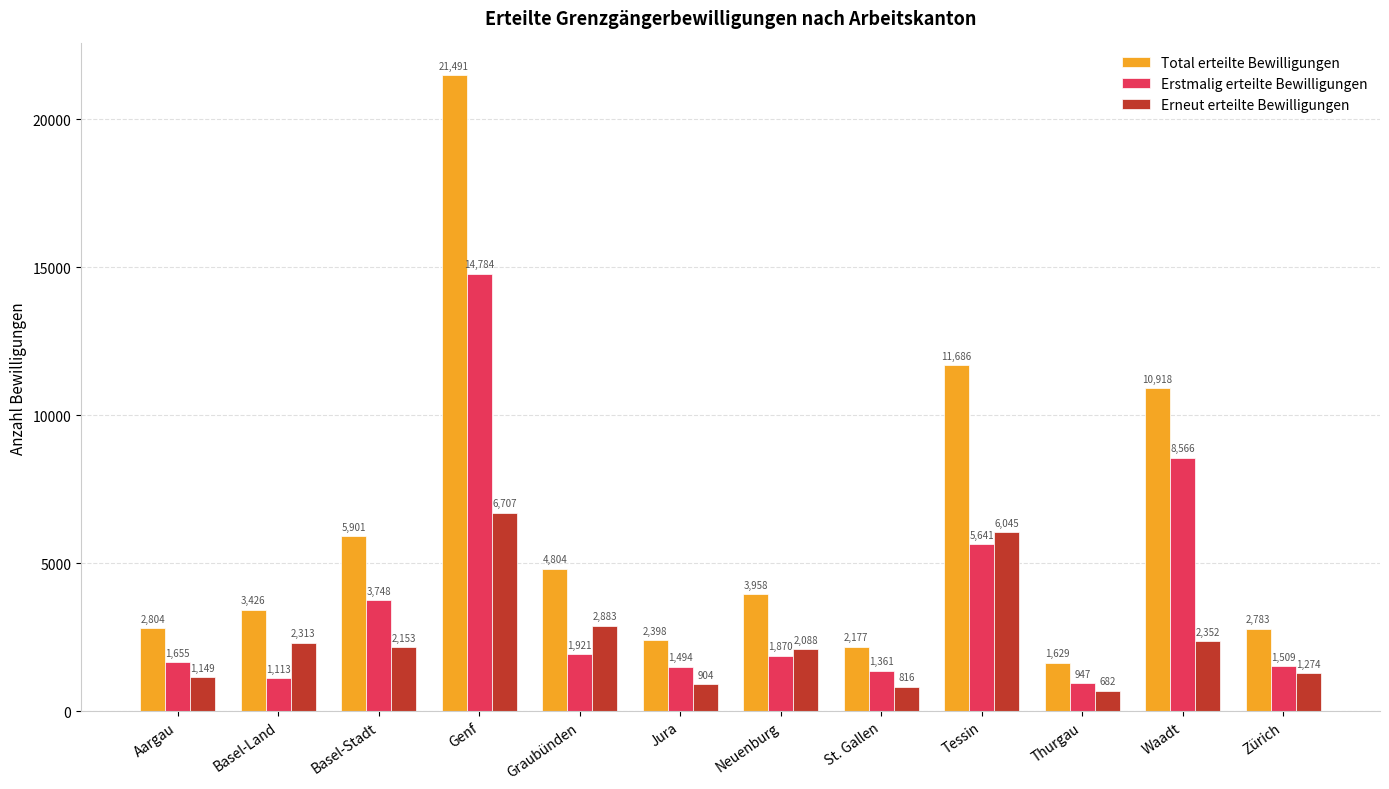

At which category is the sum across all series the highest?

Genf